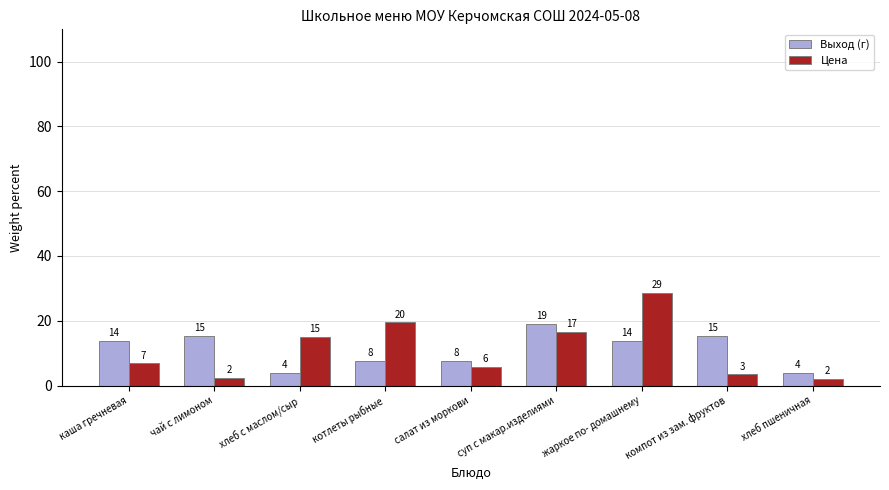

Which series has the largest range (max minus min)?

Цена